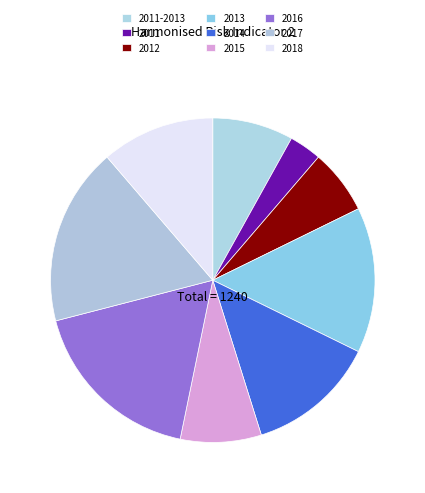

How many segments does this pie chart have?

9